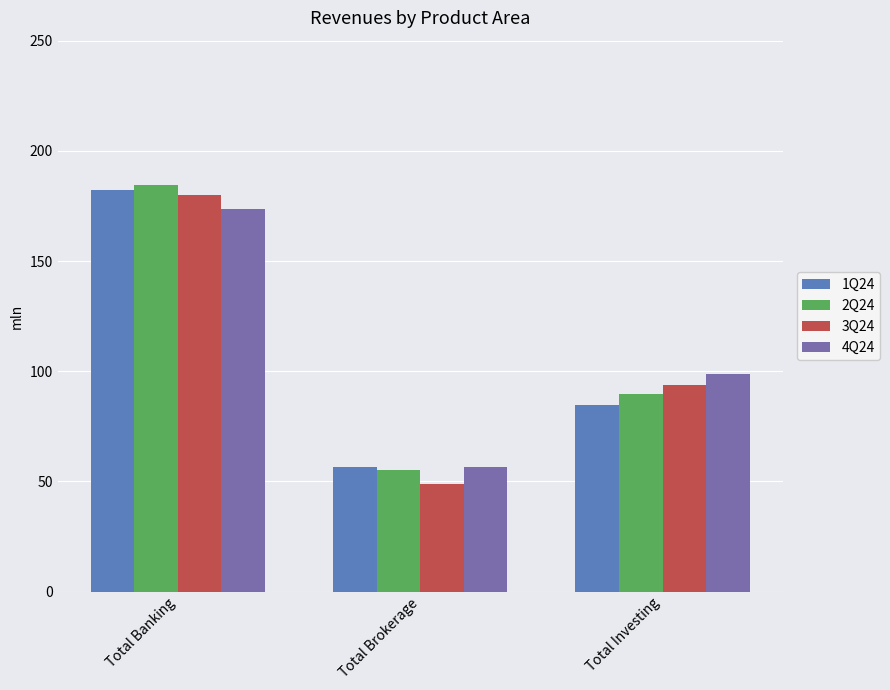

How many data points does each series have?

3